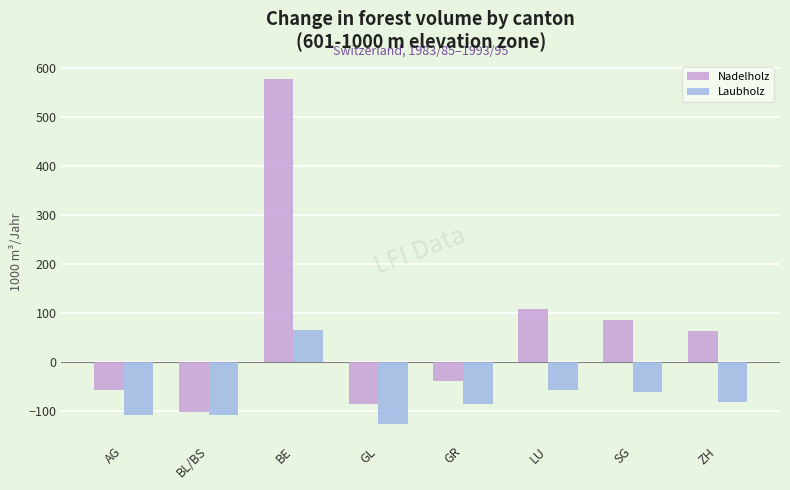

What position from the left is GR?

5